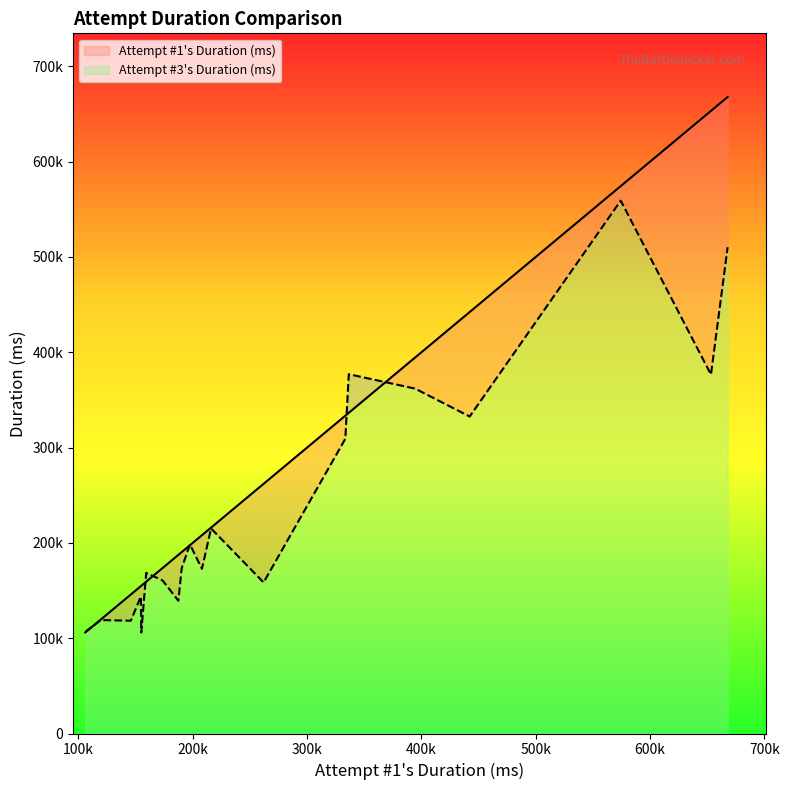

How many intersections are there between Attempt #1's Duration (ms) and Attempt #3's Duration (ms)?

5